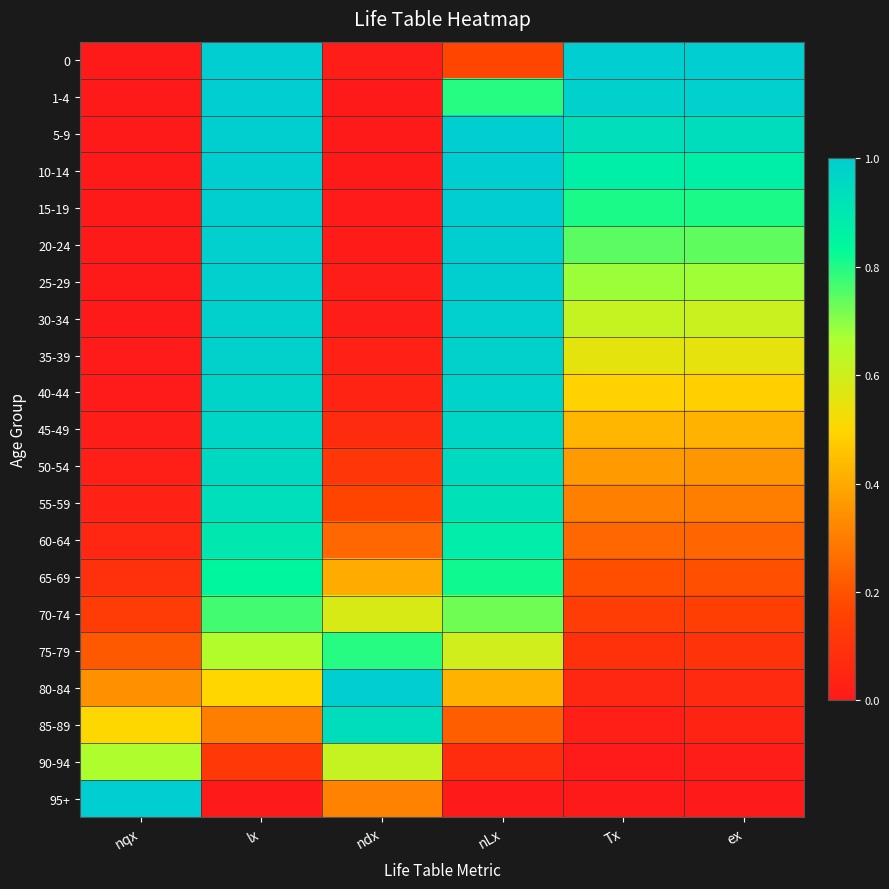

At which category is the sum across all series the highest?

lx